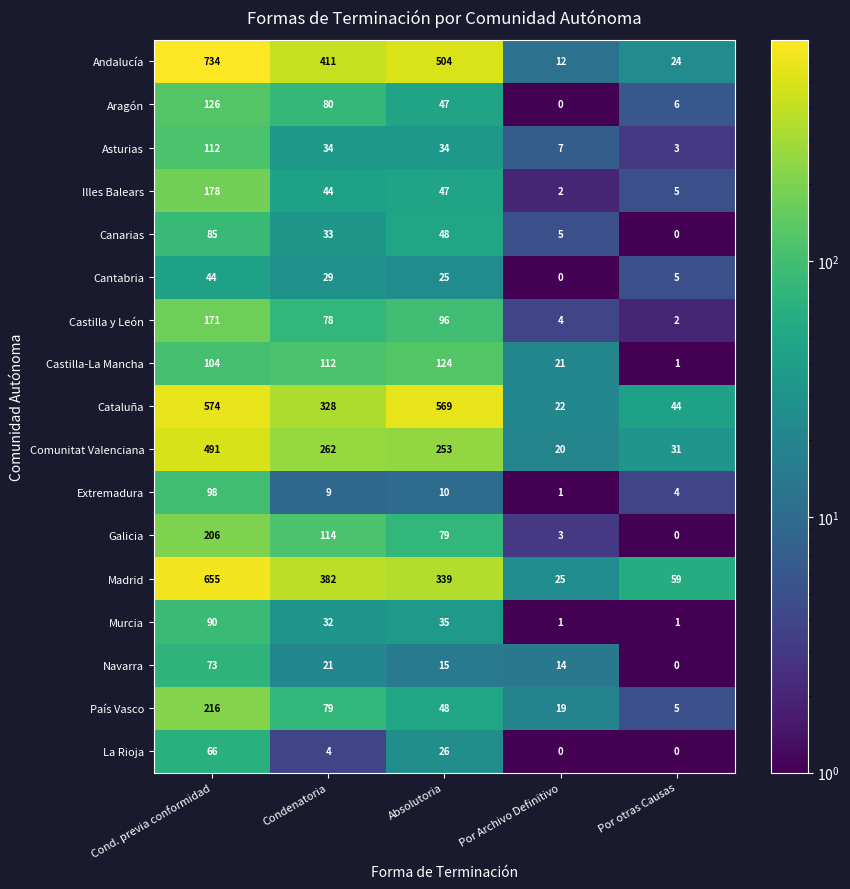

The Castilla-La Mancha series shows 28 at Cond. previa conformidad. True or false?

False